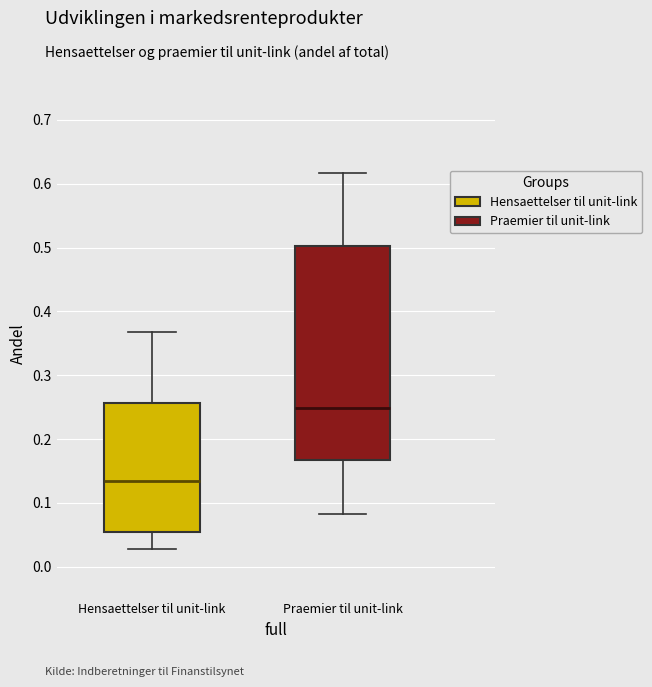

Reading left to right, read every box against the y-axis: the position of its median line, the range the box covers, and the ends of its whiskers. The values are not printed on the chart, so give them approximately, as read against the axis.

Hensaettelser til unit-link: median 0.13, box 0.05 to 0.26, whiskers 0.03 to 0.37
Praemier til unit-link: median 0.25, box 0.17 to 0.50, whiskers 0.08 to 0.62